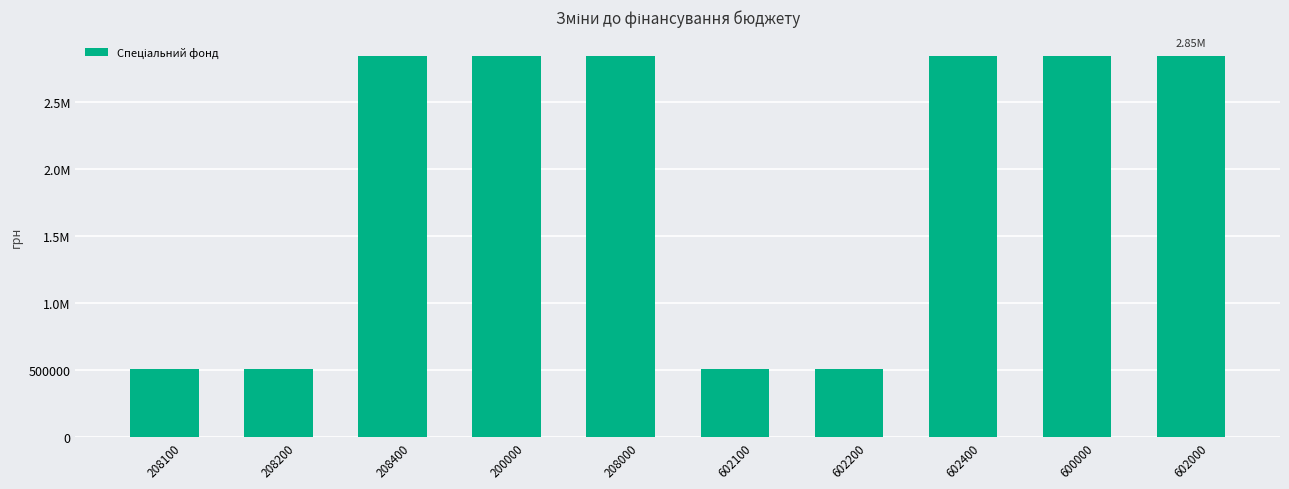

List the labels in order of value, largest first.

208400, 200000, 208000, 602400, 600000, 602000, 208100, 208200, 602100, 602200